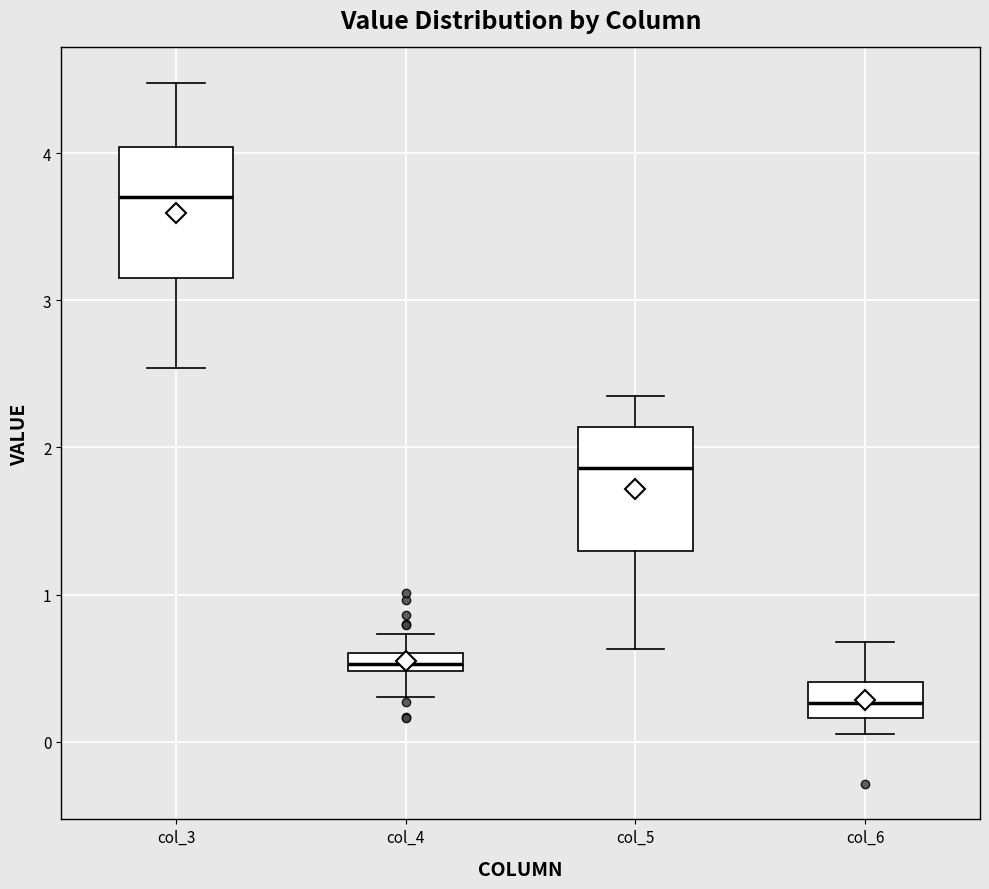

Where does the lower whisker of the box for col_5 end on the y-axis? The values are not printed on the chart, so give them approximately, as read against the axis.

0.6